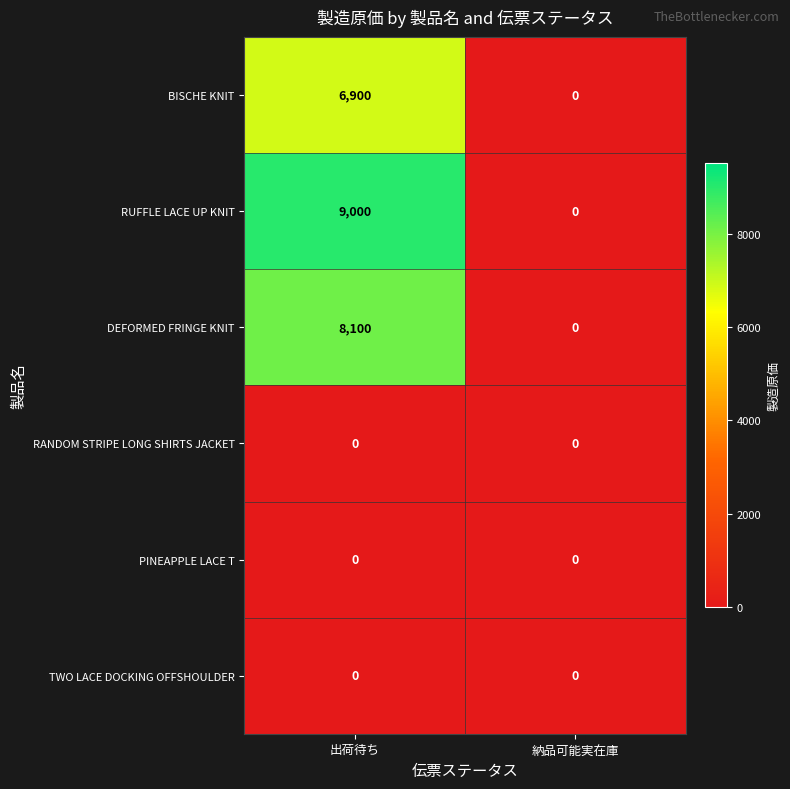

Is it true that BISCHE KNIT equals 0 at 納品可能実在庫?

True